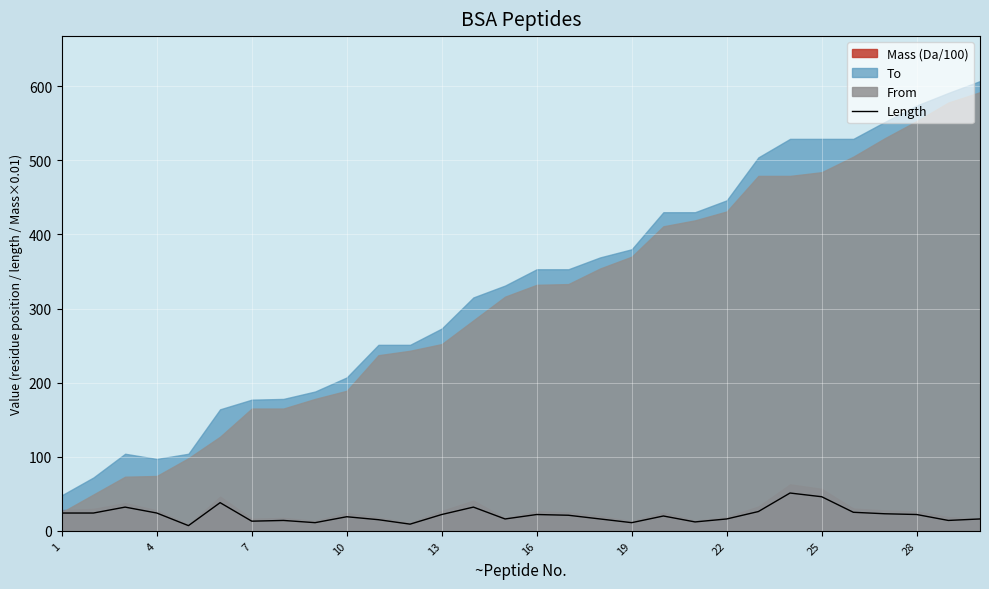

What is the value of the 28th point from the left?

22